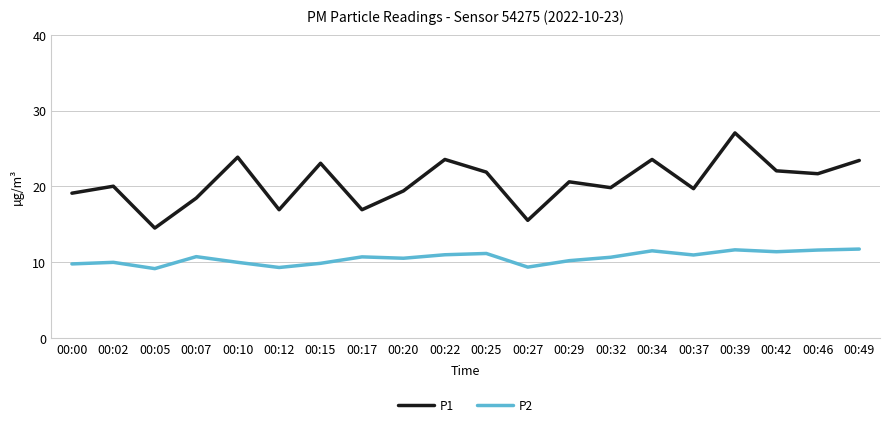

The P2 series shows 10.0 at 00:10. True or false?

True